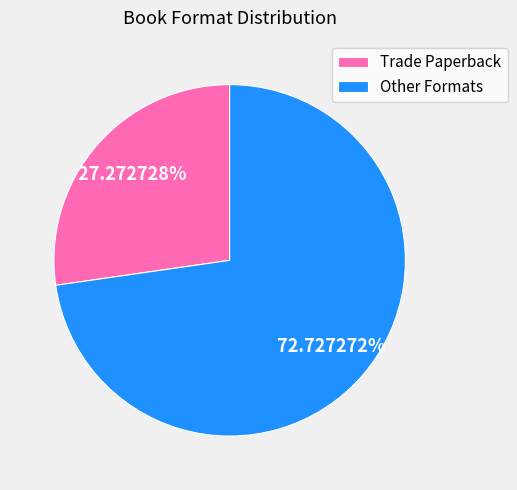

Do Trade Paperback and Other Formats together represent more than half of the pie?

Yes